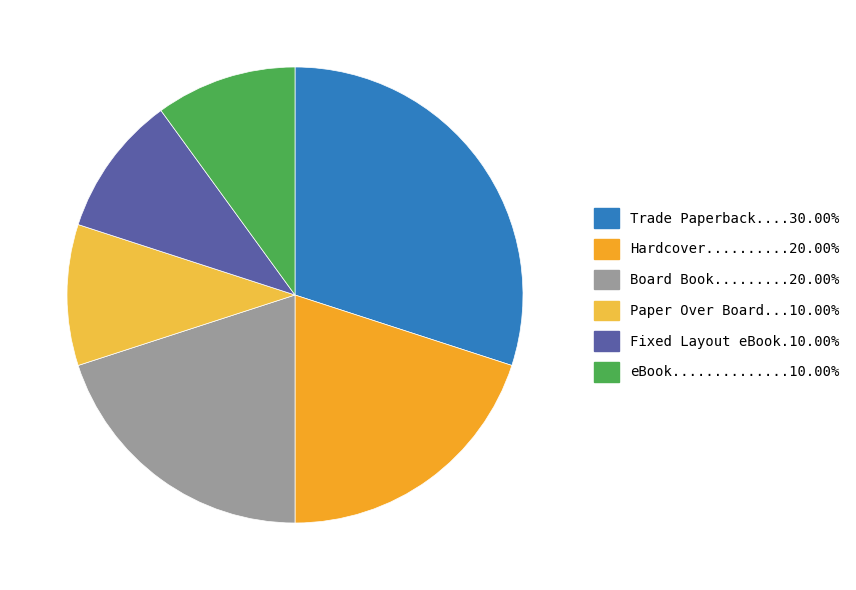

Count the number of slices in the pie.

6